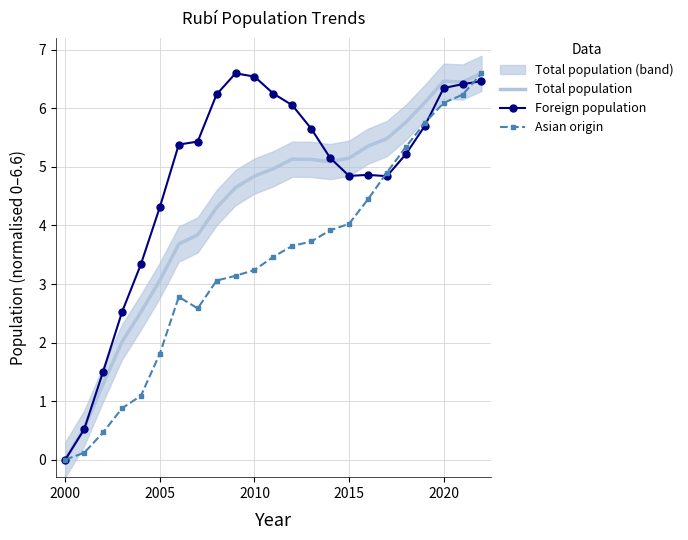

Is it true that Foreign population equals 3.7 at 2020?

False